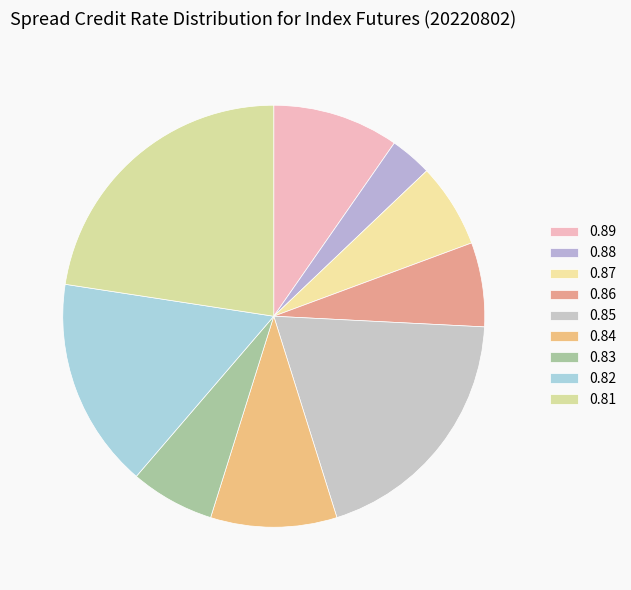

How many segments does this pie chart have?

9